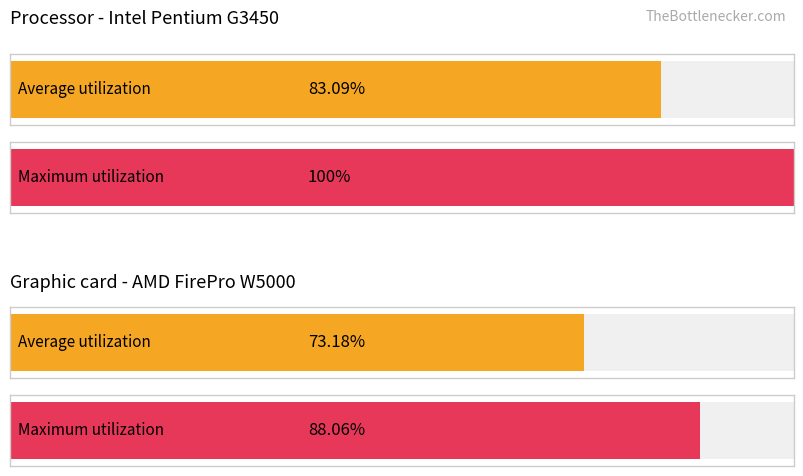

How many groups of bars are there?

4